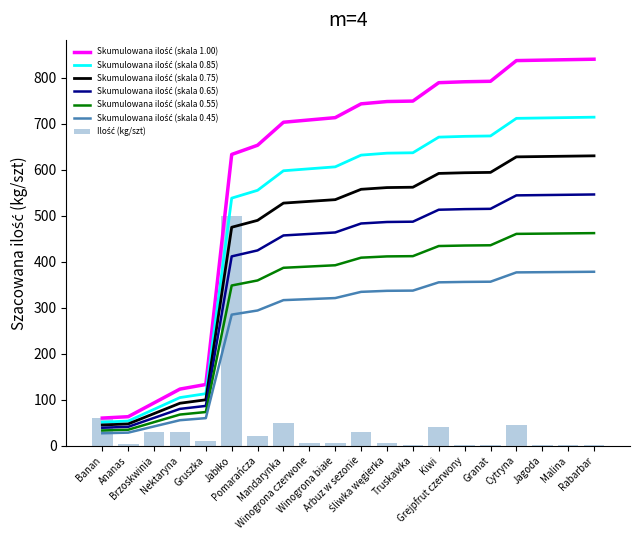

What is the average value?

42